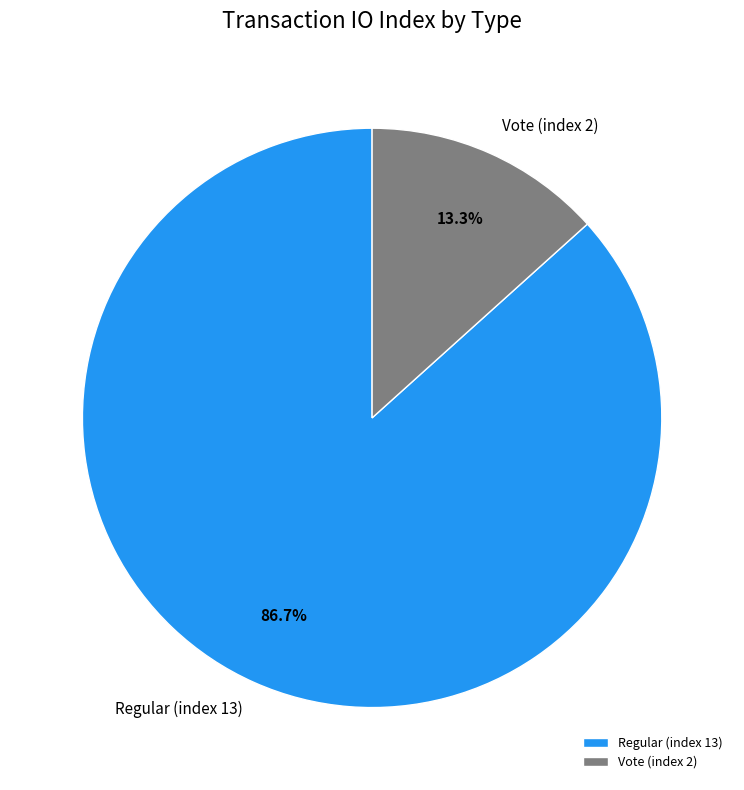

True or false: Regular (index 13) accounts for 81% of the total.

False